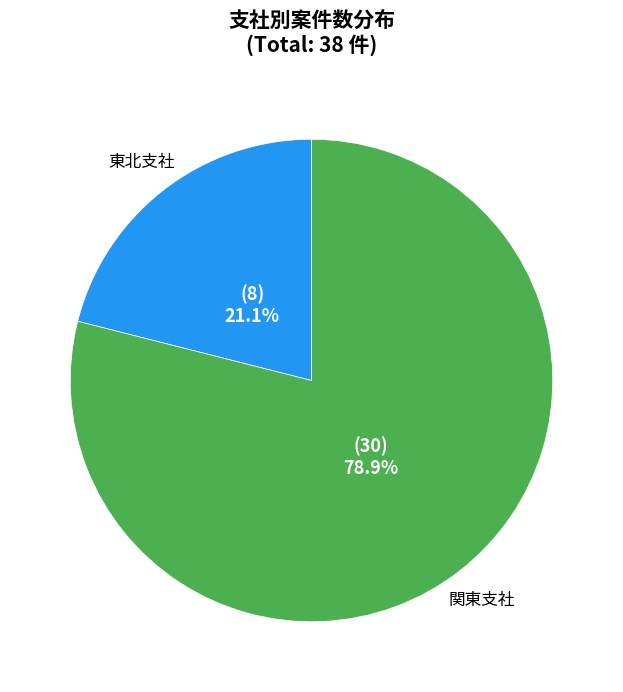

Is there any slice that represents more than half of the pie?

Yes